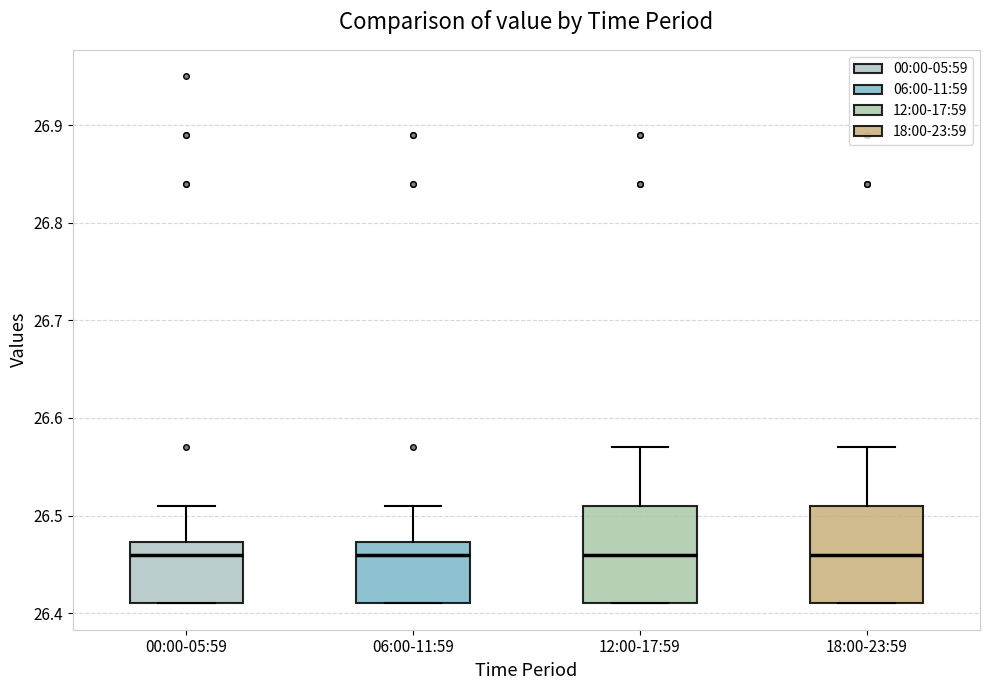

Where does the median line of the box for 12:00-17:59 sit on the y-axis? The values are not printed on the chart, so give them approximately, as read against the axis.

26.46